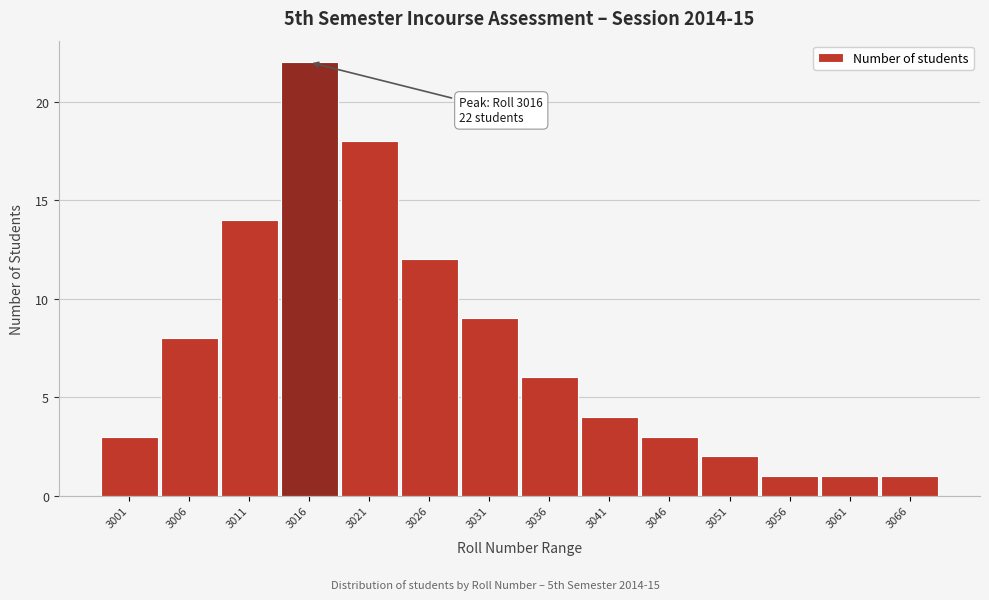

Reading right to left, extract all data points from this chart.

3066=1	3061=1	3056=1	3051=2	3046=3	3041=4	3036=6	3031=9	3026=12	3021=18	3016=22	3011=14	3006=8	3001=3